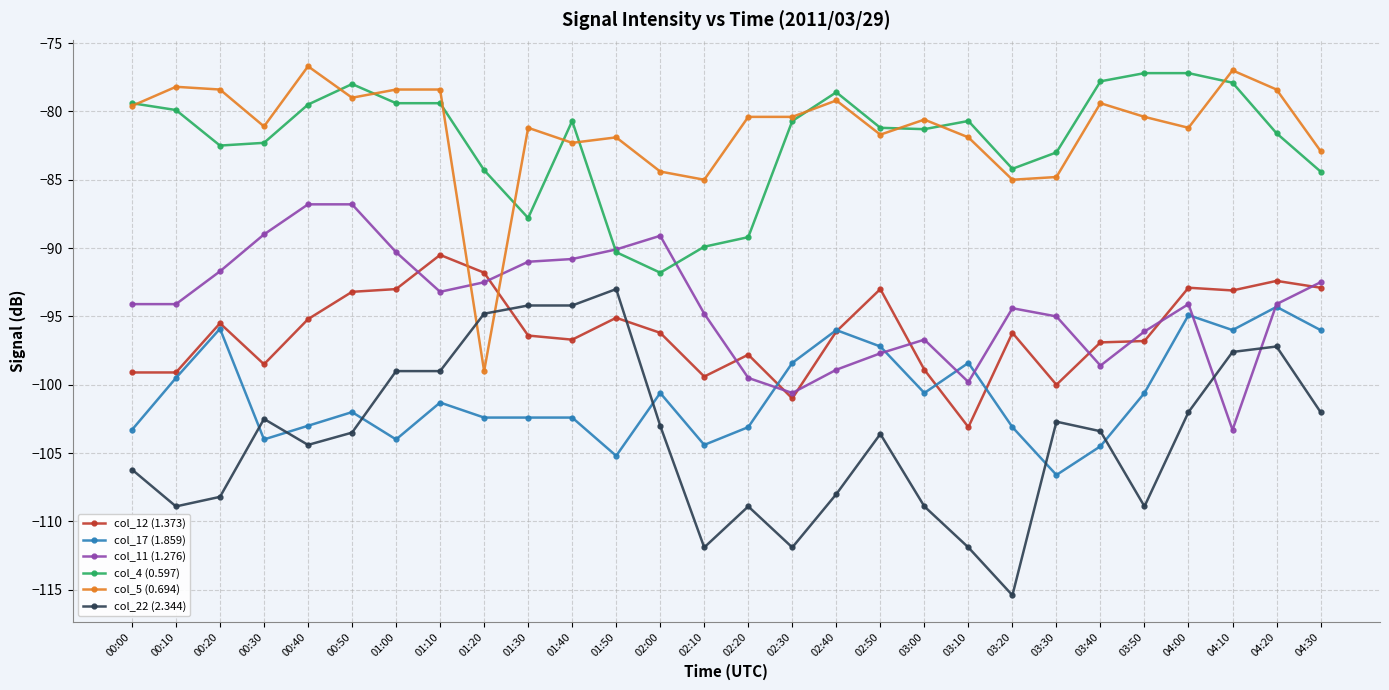

Where does the col_12 (1.373) series first go above -96?

00:20